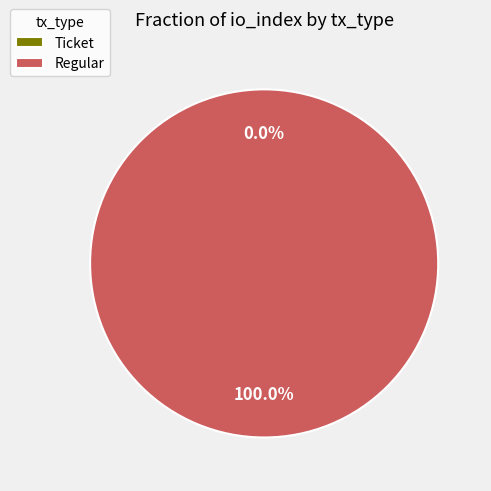

To the nearest percent, what is the combined percentage of Ticket and Regular?

100%